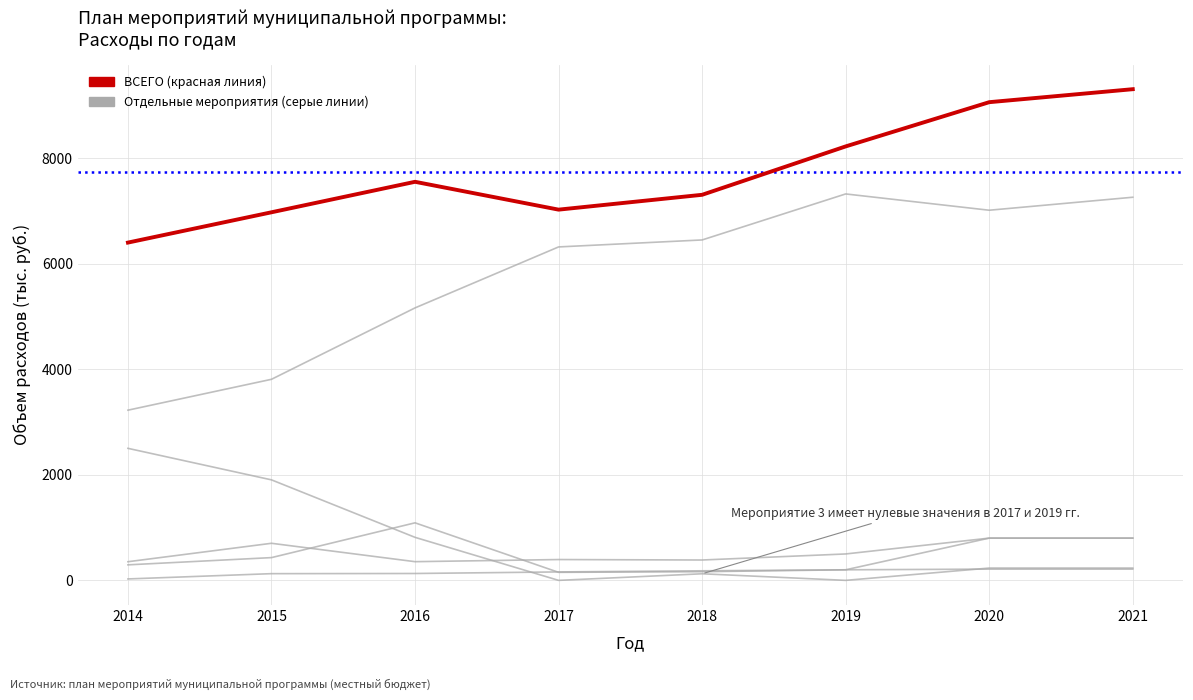

What is the difference between the Мероприятие 3: резерв материалов values at 2014 and 2016?

1685.4